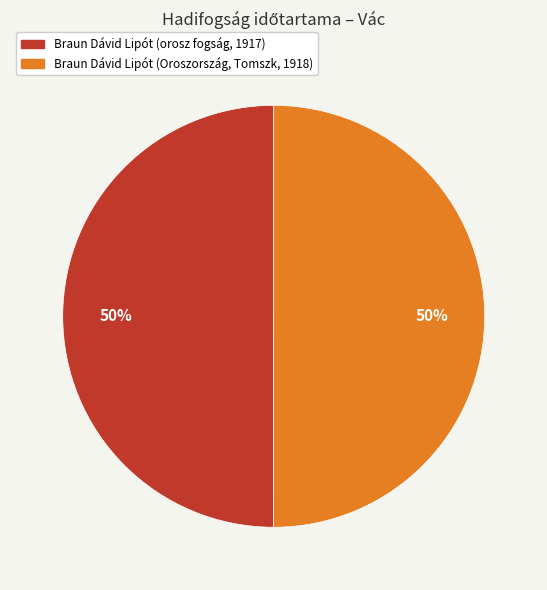

To the nearest percent, what percentage of the pie is Braun Dávid Lipót (orosz fogság, 1917)?

50%